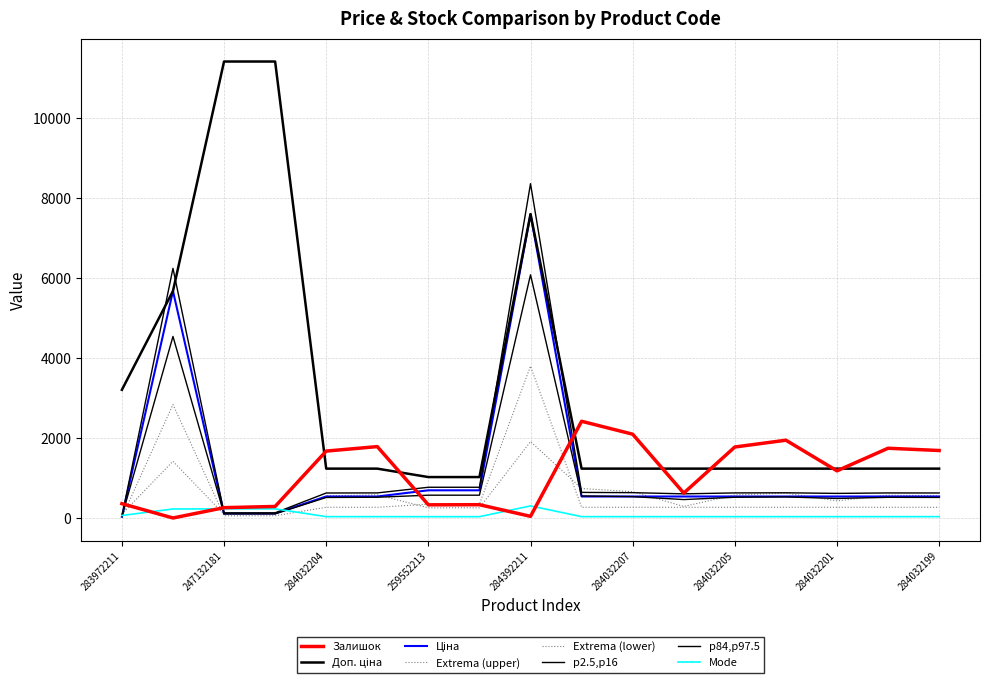

Does the chart display data point markers on the line(s)?

No